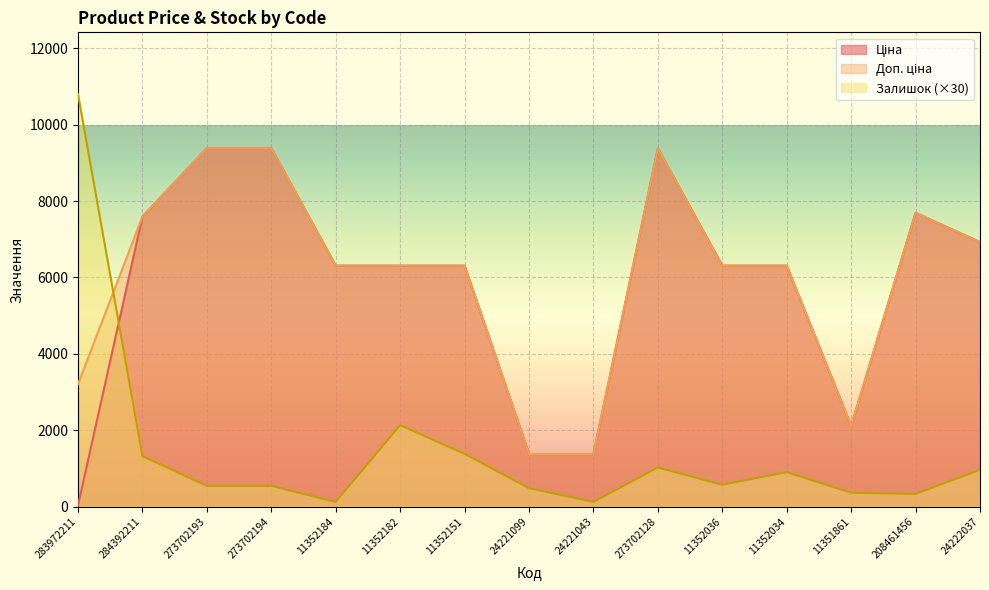

Between 11352151 and 24221099, which series saw the biggest shift?

Доп. ціна